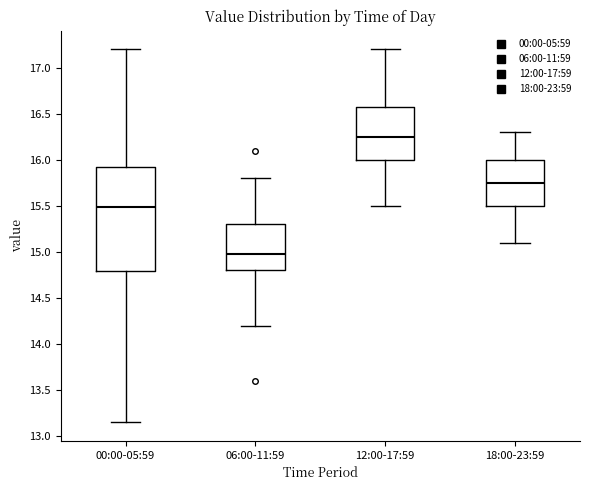

Reading left to right, transcribe this box plot: for each box, give where its median line is, the range the box spans, and where its two whiskers end, as read against the y-axis. The values are not printed on the chart, so give them approximately, as read against the axis.

00:00-05:59: median 15.50, box 14.80 to 15.90, whiskers 13.15 to 17.20
06:00-11:59: median 15.00, box 14.80 to 15.30, whiskers 14.20 to 15.80
12:00-17:59: median 16.25, box 16.00 to 16.60, whiskers 15.50 to 17.20
18:00-23:59: median 15.75, box 15.50 to 16.00, whiskers 15.10 to 16.30